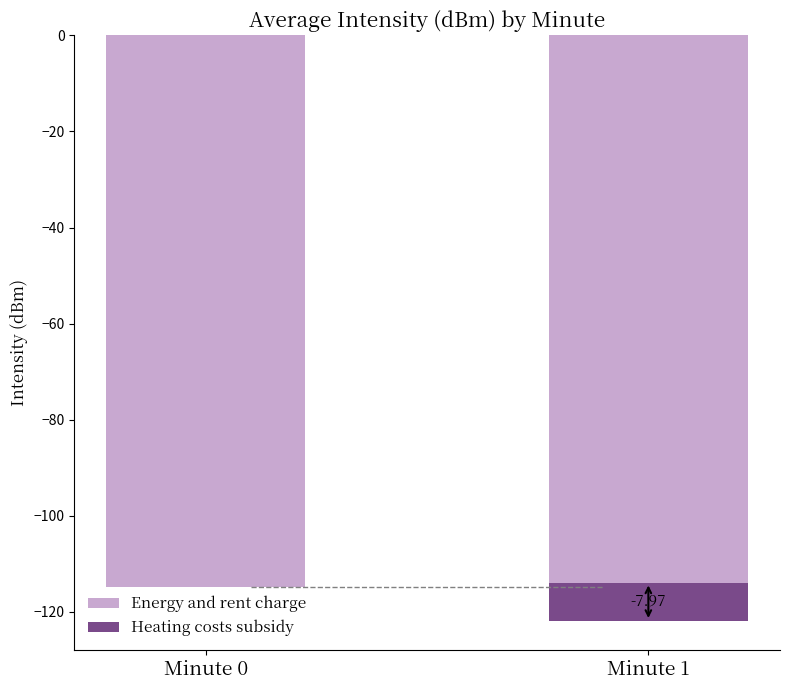

What is the difference between the maximum and minimum values?

0.8